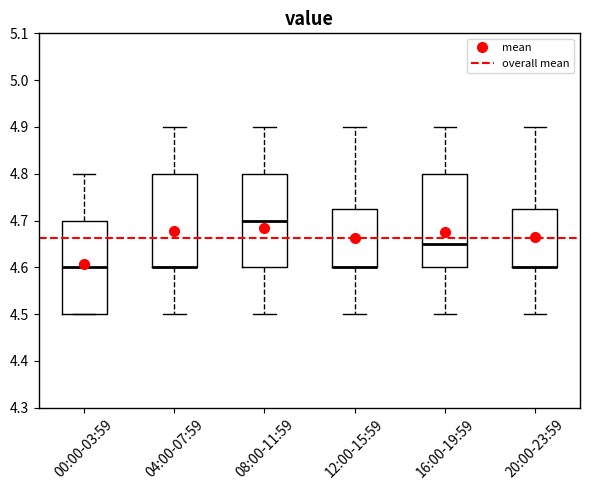

Reading left to right, transcribe this box plot: for each box, give where its median line is, the range the box spans, and where its two whiskers end, as read against the y-axis. The values are not printed on the chart, so give them approximately, as read against the axis.

00:00-03:59: median 4.60, box 4.50 to 4.70, whiskers 4.50 to 4.80
04:00-07:59: median 4.60 (drawn on the box's lower edge), box 4.60 to 4.80, whiskers 4.50 to 4.90
08:00-11:59: median 4.70, box 4.60 to 4.80, whiskers 4.50 to 4.90
12:00-15:59: median 4.60 (drawn on the box's lower edge), box 4.60 to 4.73, whiskers 4.50 to 4.90
16:00-19:59: median 4.65, box 4.60 to 4.80, whiskers 4.50 to 4.90
20:00-23:59: median 4.60 (drawn on the box's lower edge), box 4.60 to 4.73, whiskers 4.50 to 4.90